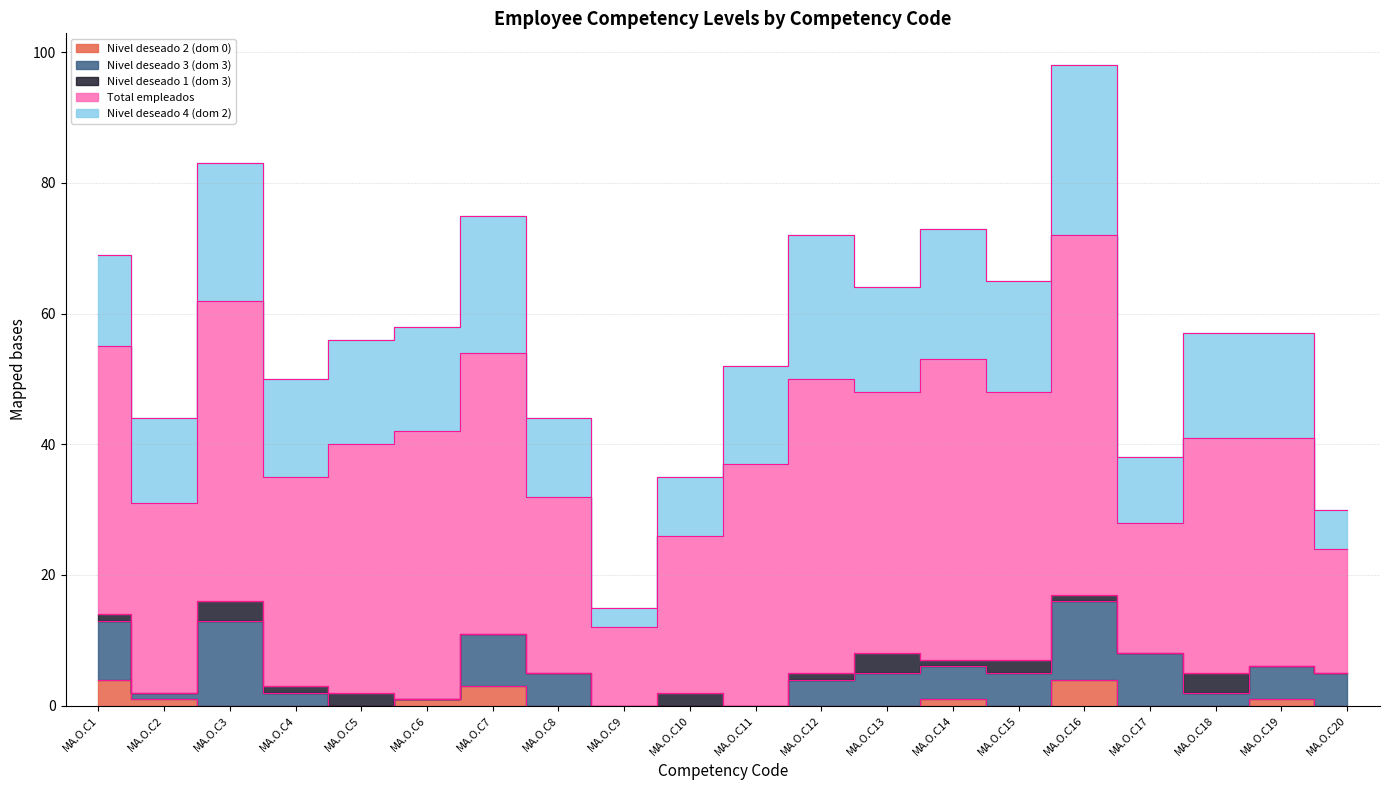

Reading left to right, transcribe all the data shown in this chart.

Nivel deseado 2 (dom 0): 4	1	0	0	0	1	3	0	0	0	0	0	0	1	0	4	0	0	1	0
Nivel deseado 3 (dom 3): 9	1	13	2	0	0	8	5	0	0	0	4	5	5	5	12	8	2	5	5
Nivel deseado 1 (dom 3): 1	0	3	1	2	0	0	0	0	2	0	1	3	1	2	1	0	3	0	0
Total empleados: 41	29	46	32	38	41	43	27	12	24	37	45	40	46	41	55	20	36	35	19
Nivel deseado 4 (dom 2): 14	13	21	15	16	16	21	12	3	9	15	22	16	20	17	26	10	16	16	6